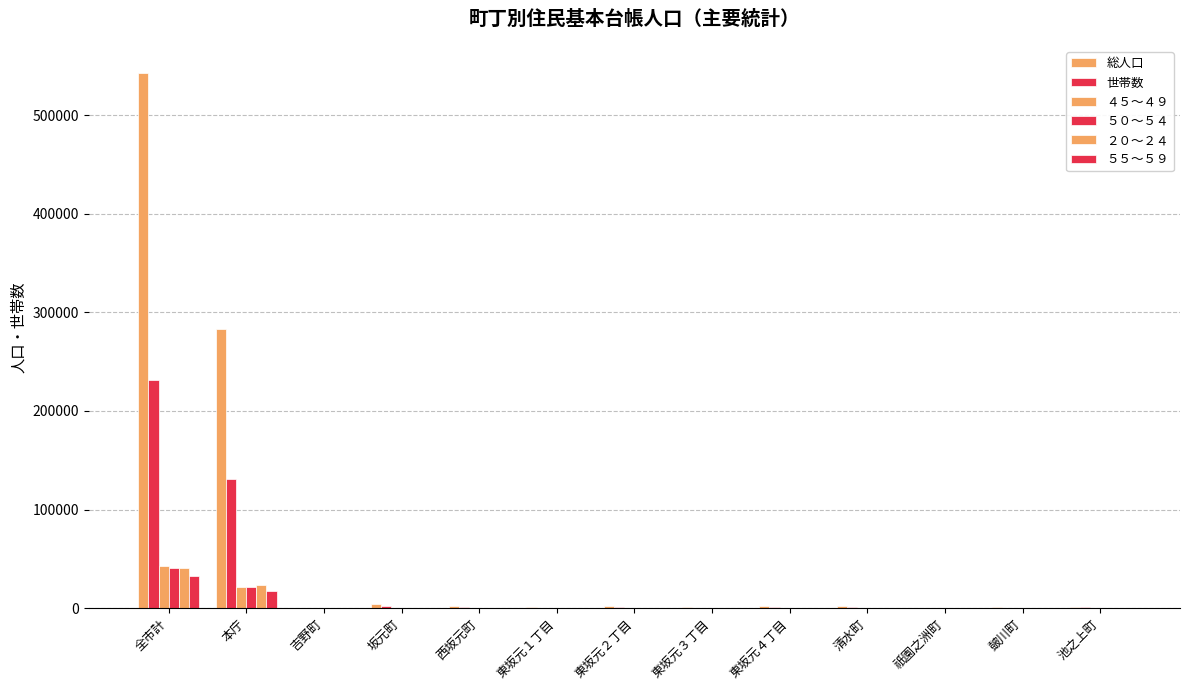

Which category has the highest value in the ４５～４９ series?

全市計